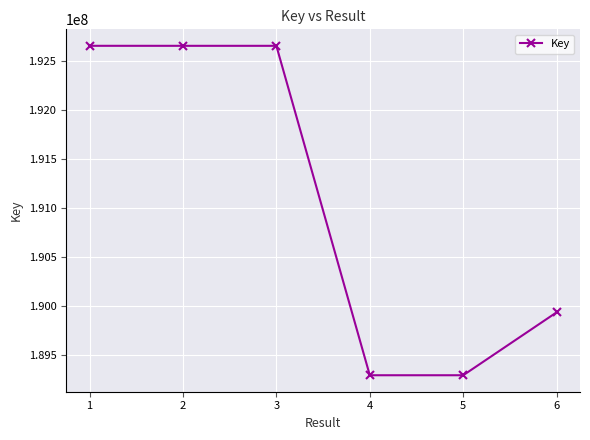

At which label is the value closest to 190977736?

6